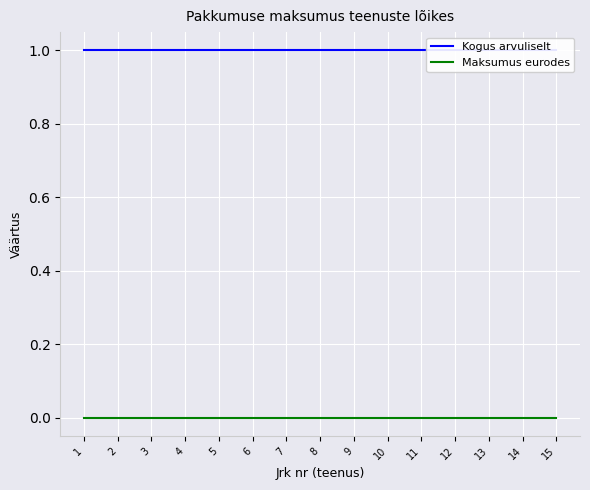

Which category has the highest value in the Maksumus eurodes series?

1